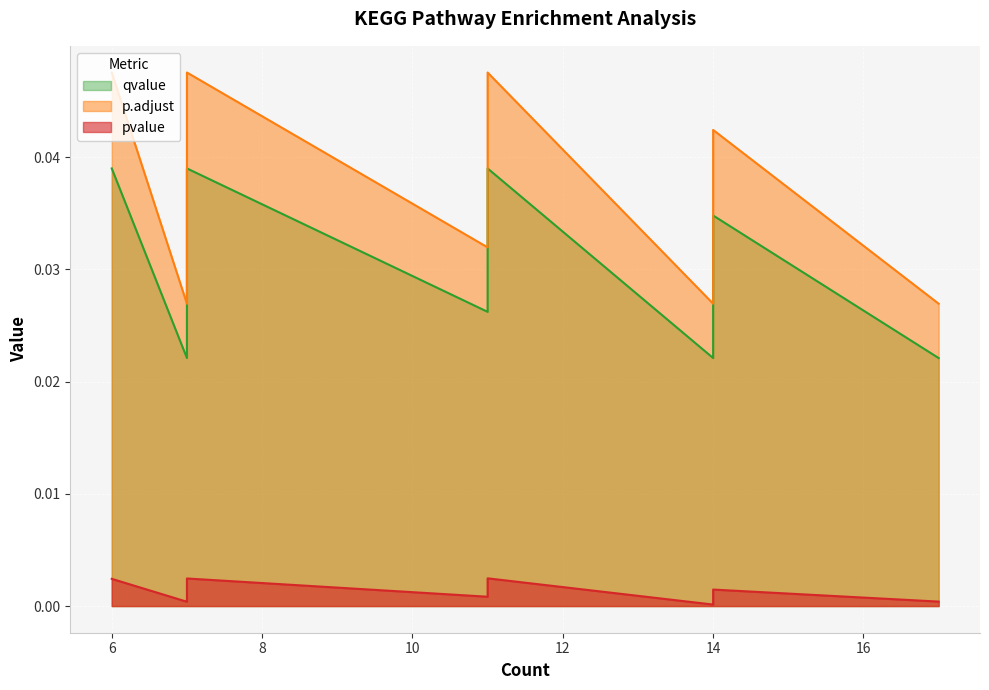

Reading right to left, transcribe all the data shown in this chart.

pvalue: 11=0.0	7=0.0	6=0.0	6=0.0	14=0.0	11=0.0	11=0.0	7=0.0	7=0.0	17=0.0	7=0.0	14=0.0
p.adjust: 11=0.0	7=0.0	6=0.0	6=0.0	14=0.0	11=0.0	11=0.0	7=0.0	7=0.0	17=0.0	7=0.0	14=0.0
qvalue: 11=0.0	7=0.0	6=0.0	6=0.0	14=0.0	11=0.0	11=0.0	7=0.0	7=0.0	17=0.0	7=0.0	14=0.0